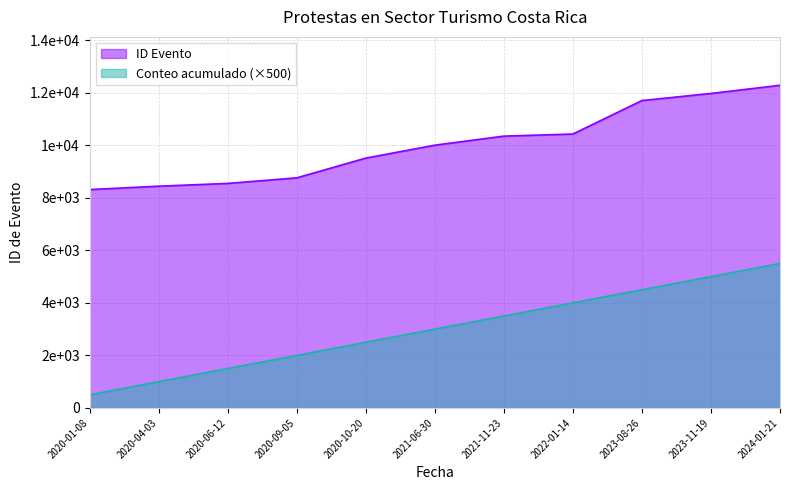

What is the sum of all values?

110282